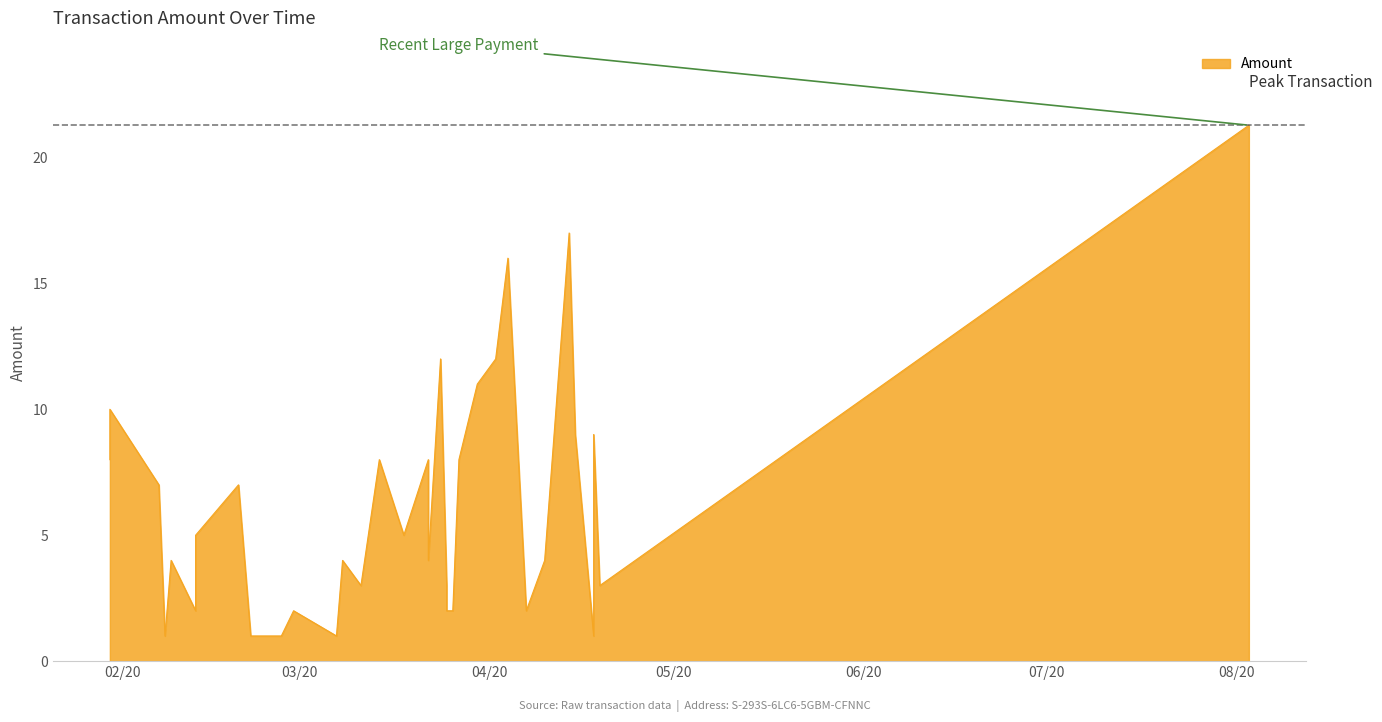

What is the ratio of the value at 2020-02-07 to the value at 2020-02-24?

7.0